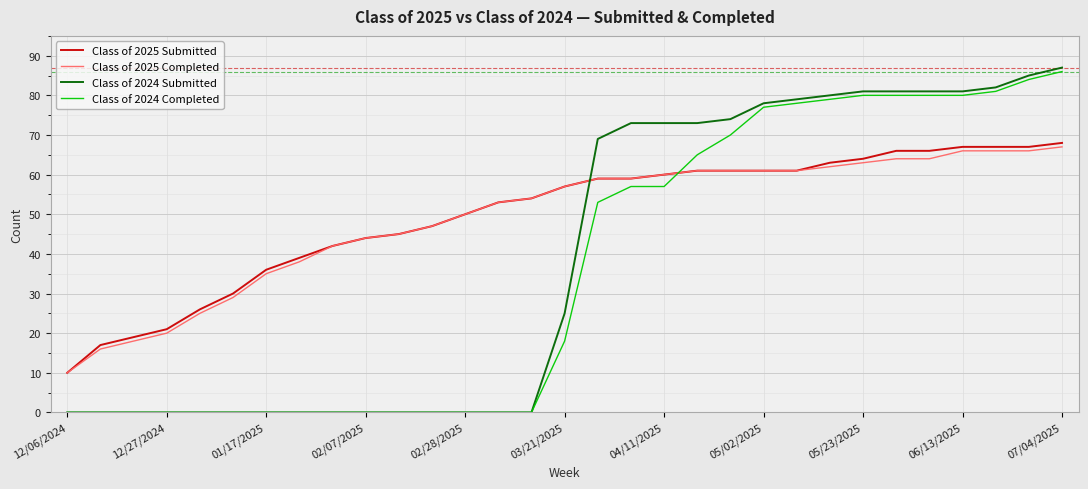

Which series ends up on top after the final intersection of Class of 2024 Completed and Class of 2025 Submitted?

Class of 2024 Completed